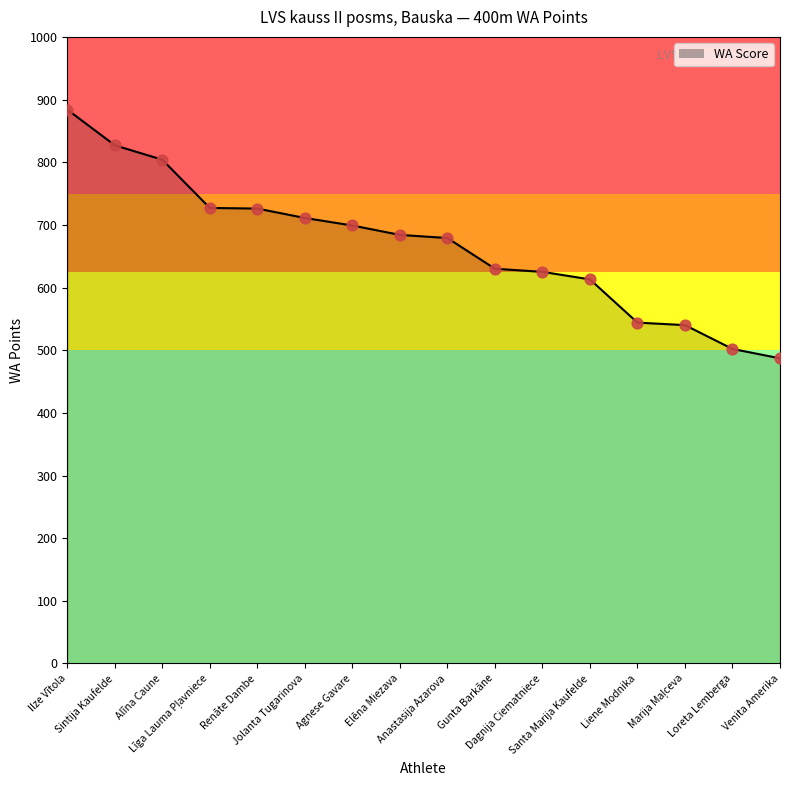

What is the smallest value displayed?

487